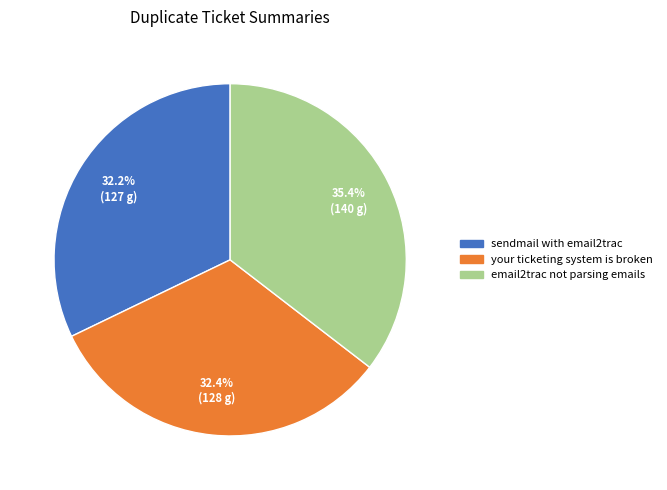

The your ticketing system is broken slice represents 32% of the pie. True or false?

True